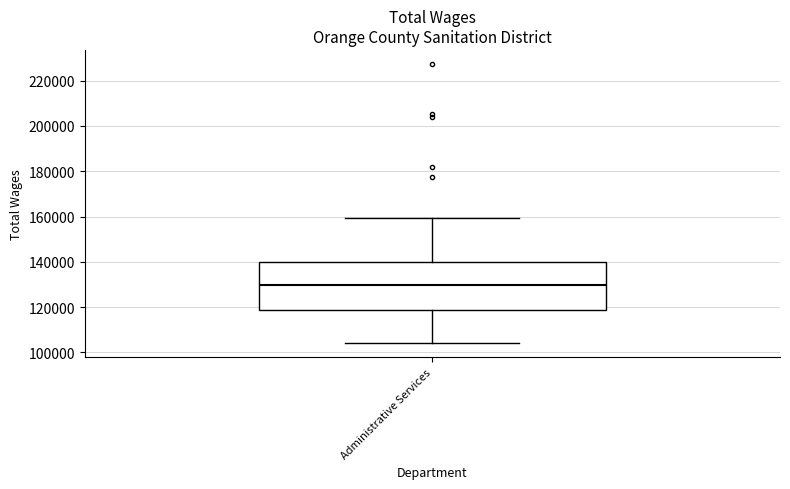

Where does the median line of the box for Administrative Services sit on the y-axis? The values are not printed on the chart, so give them approximately, as read against the axis.

130000